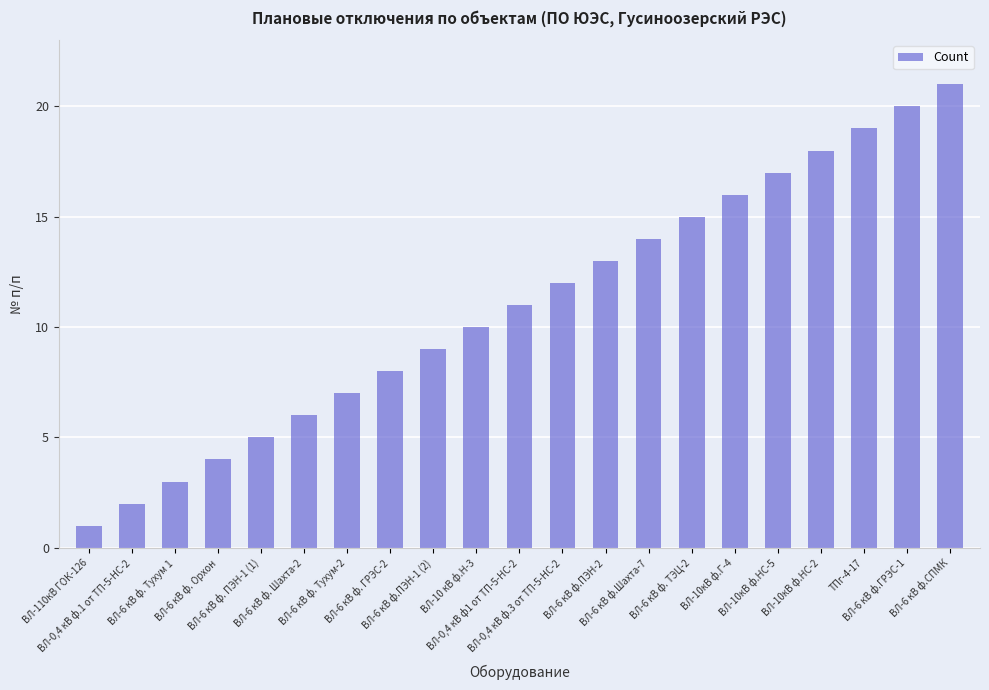

Which category has the lowest value across all series?

ВЛ-110кВ ГОК-126